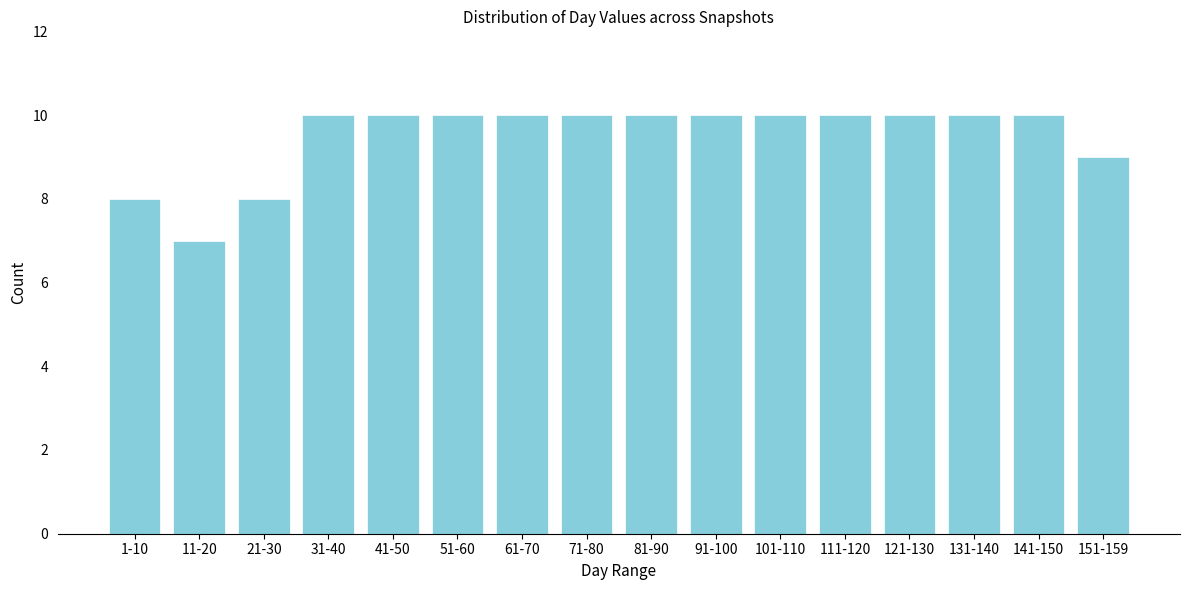

Reading left to right, transcribe all the data shown in this chart.

1-10=8	11-20=7	21-30=8	31-40=10	41-50=10	51-60=10	61-70=10	71-80=10	81-90=10	91-100=10	101-110=10	111-120=10	121-130=10	131-140=10	141-150=10	151-159=9